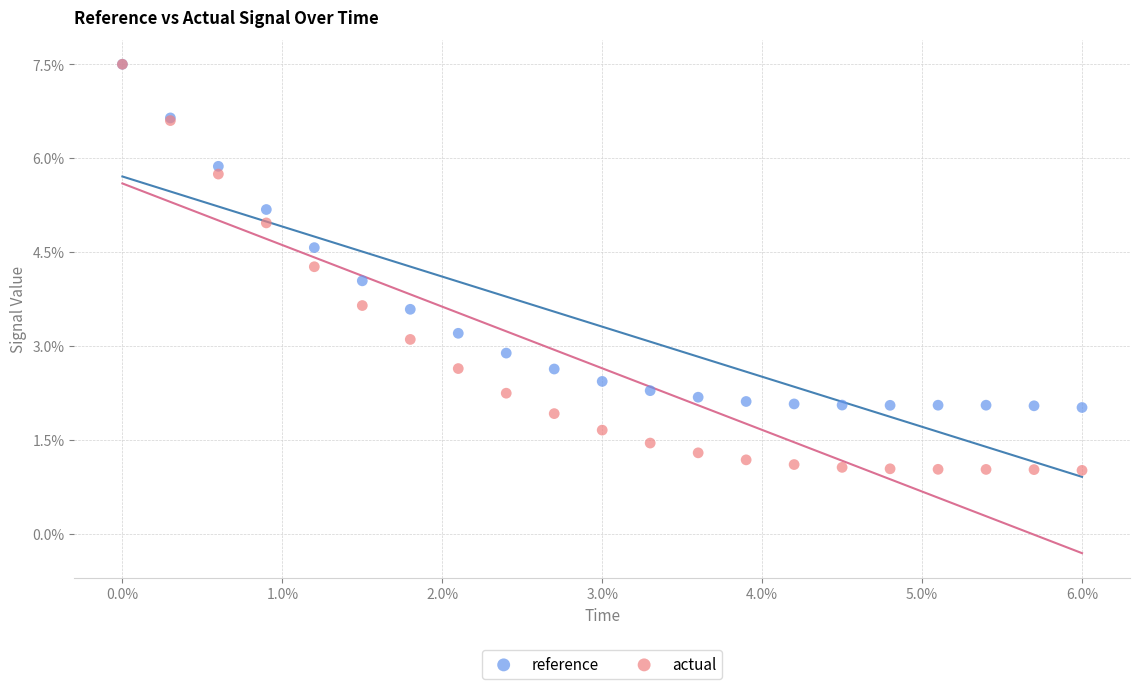

What are all the series names shown in the legend?

reference, actual